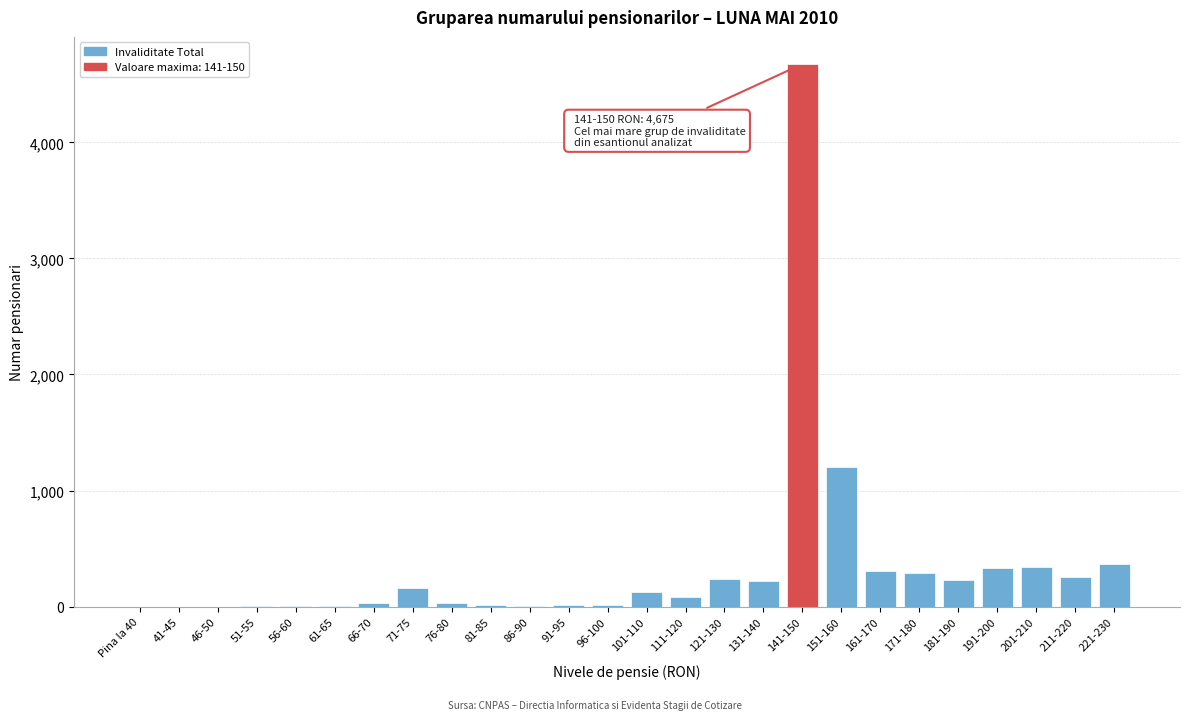

Where is the data nearest to the value 2337?

151-160